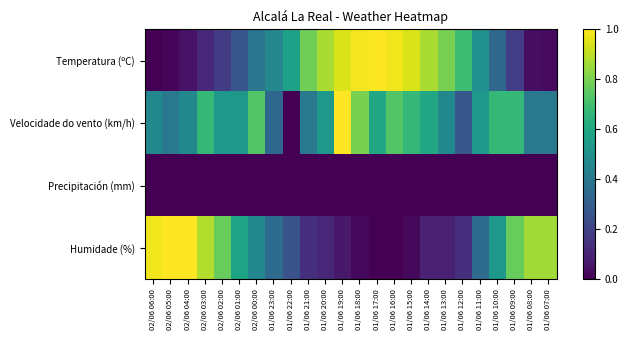

Between 01/06 18:00 and 02/06 06:00, which is larger?

01/06 18:00